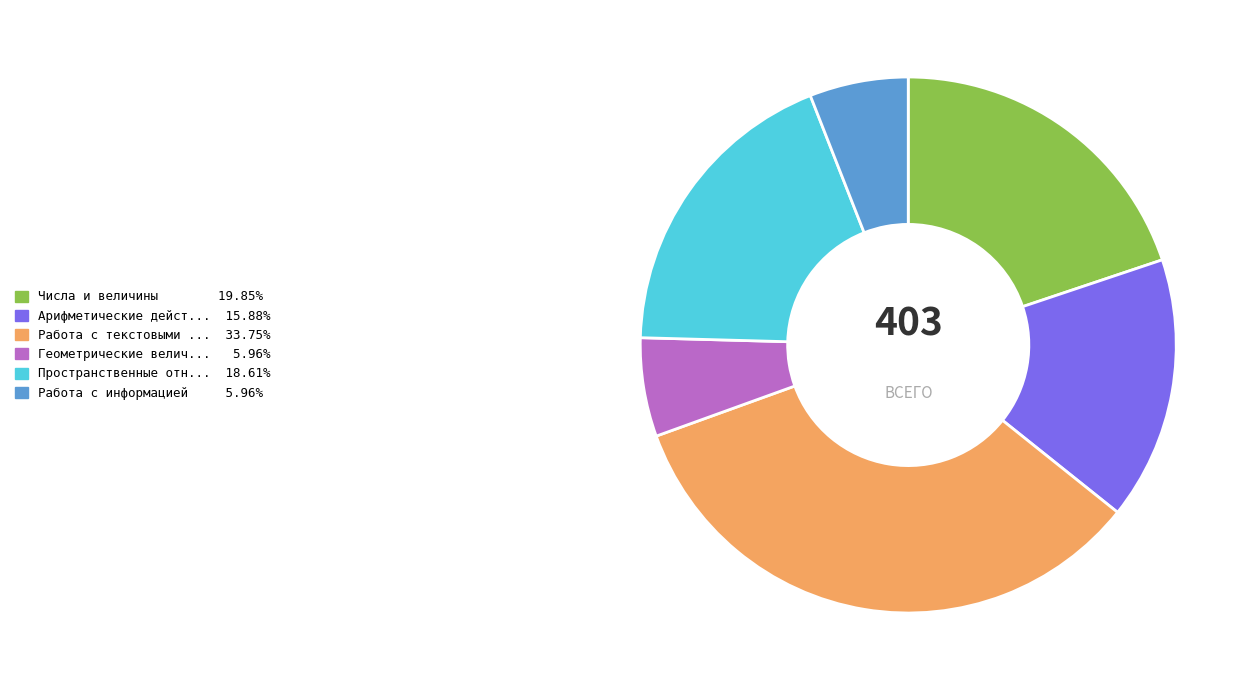

Is there a majority slice in this chart?

No